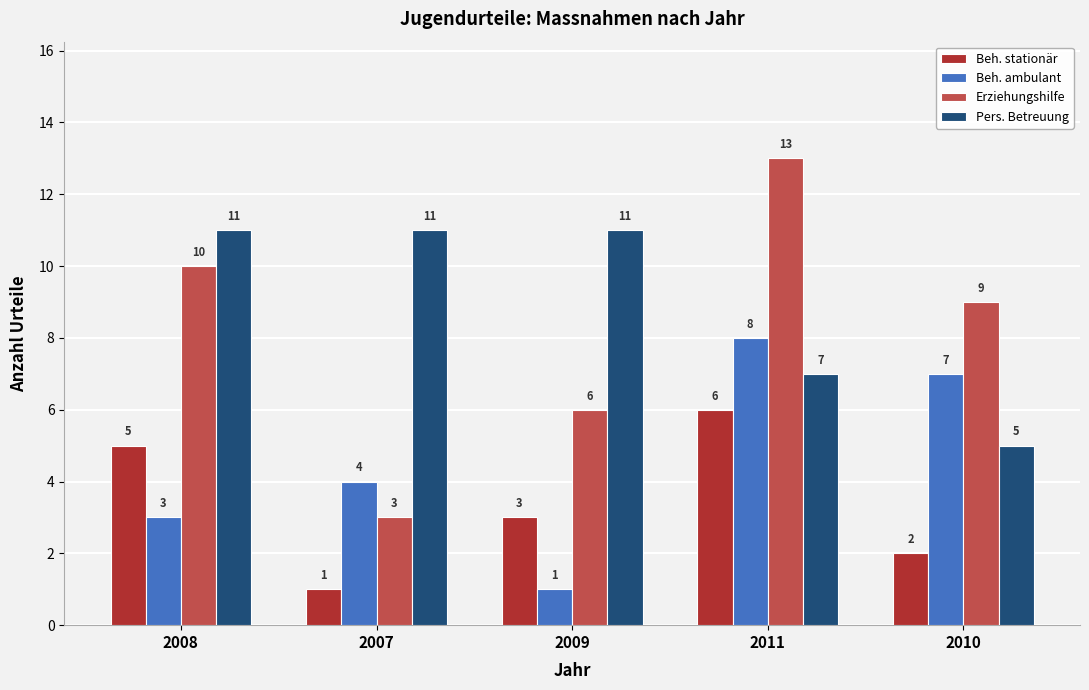

What is the maximum value shown in the chart?

13